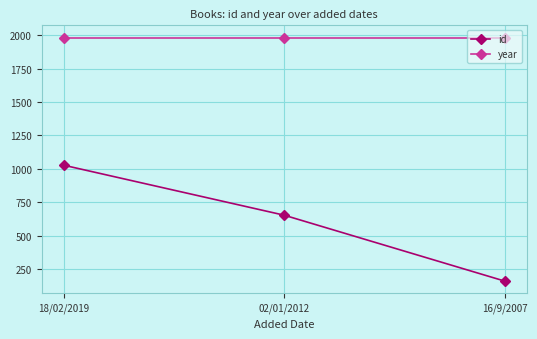

At 02/01/2012, list the series in order from smallest to largest.

id, year